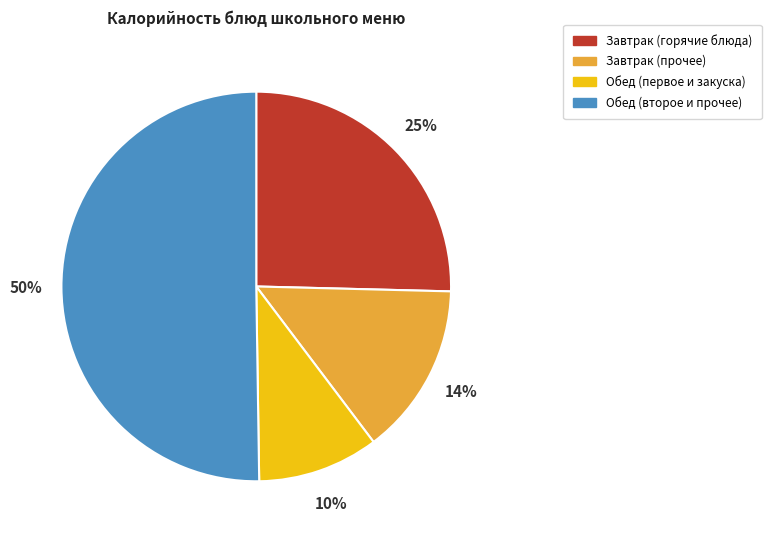

What is the ratio of the value at Обед (второе и прочее) to the value at Завтрак (горячие блюда)?

2.0